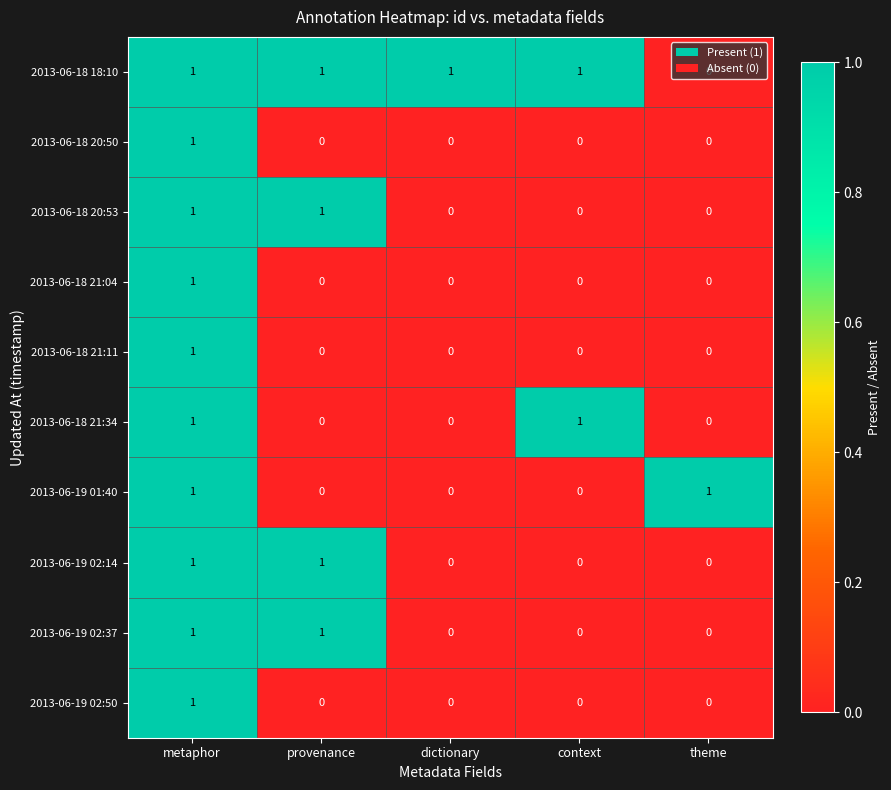

Count the 2013-06-19 02:50 values in the range 0 to 1.

5